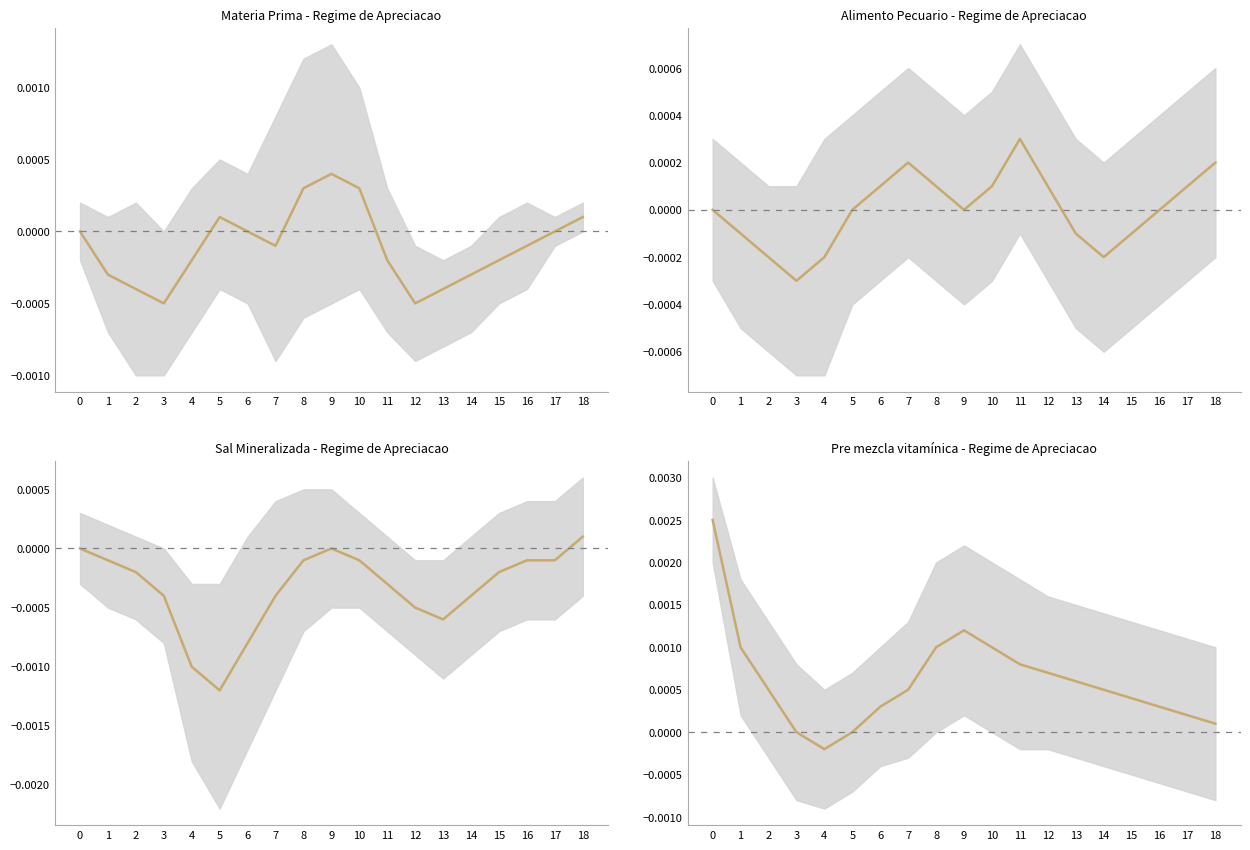

True or false: Alimento Pecuario (center) and Pre mezcla (center) intersect in this chart.

True